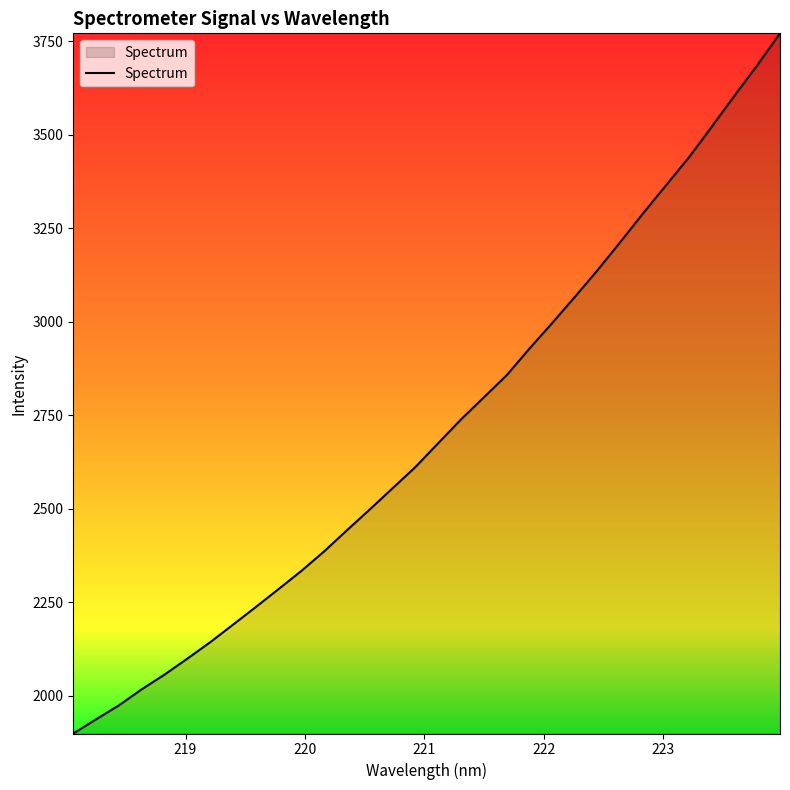

What is the minimum value shown in the chart?

1898.6